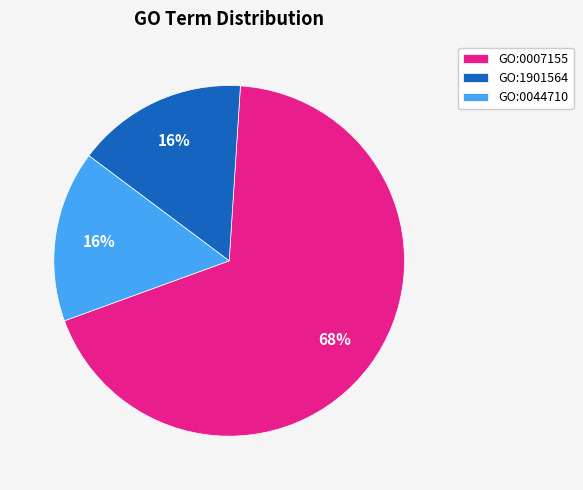

Count the number of slices in the pie.

3